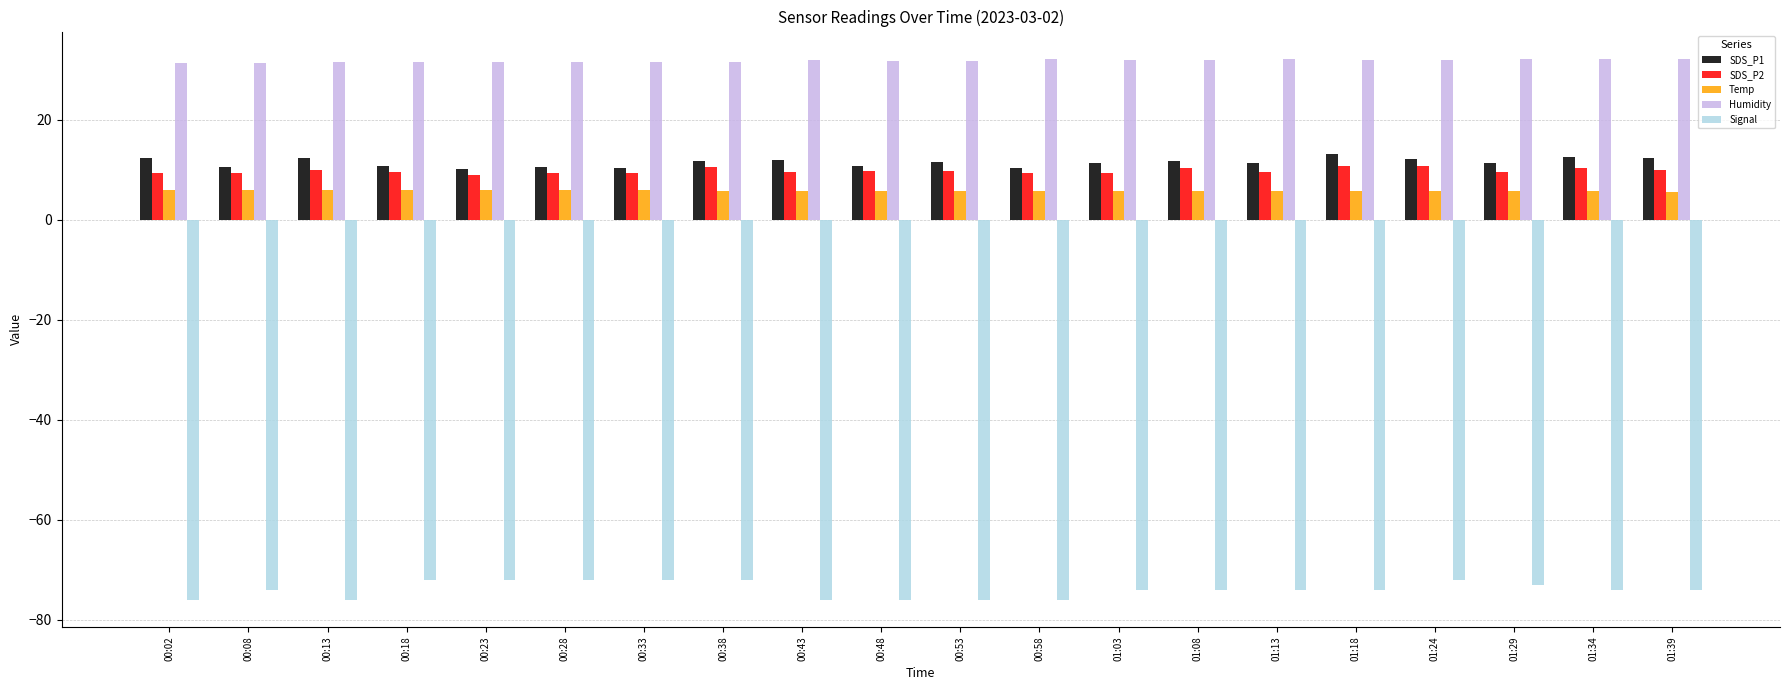

What is the label of the 2nd bar from the right?

01:34